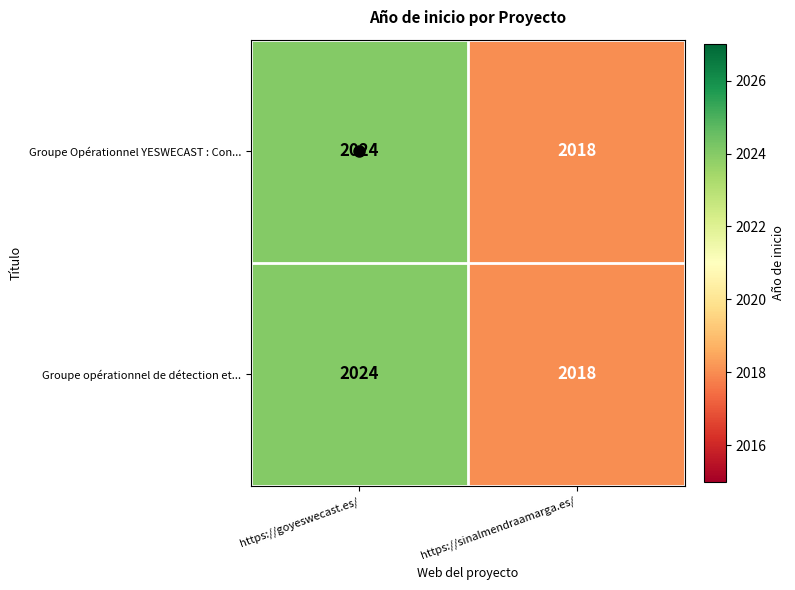

List the labels in order of Groupe opérationnel de détection et... value, smallest first.

https://sinalmendraamarga.es/, https://goyeswecast.es/